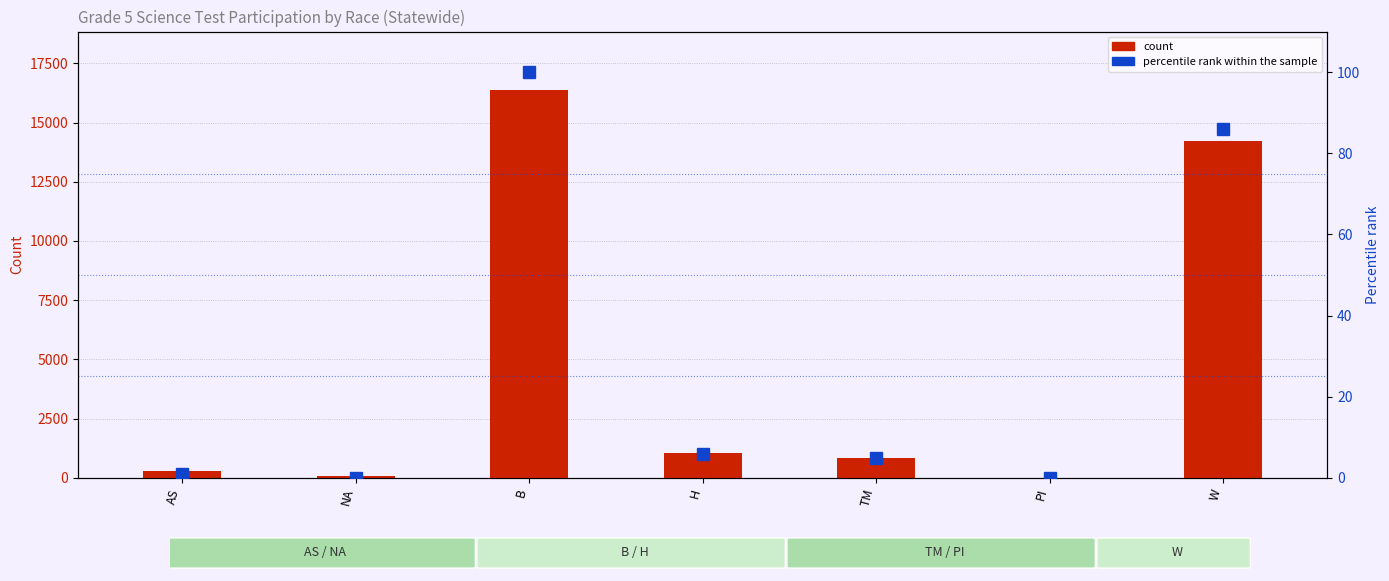

Are the bars horizontal?

No